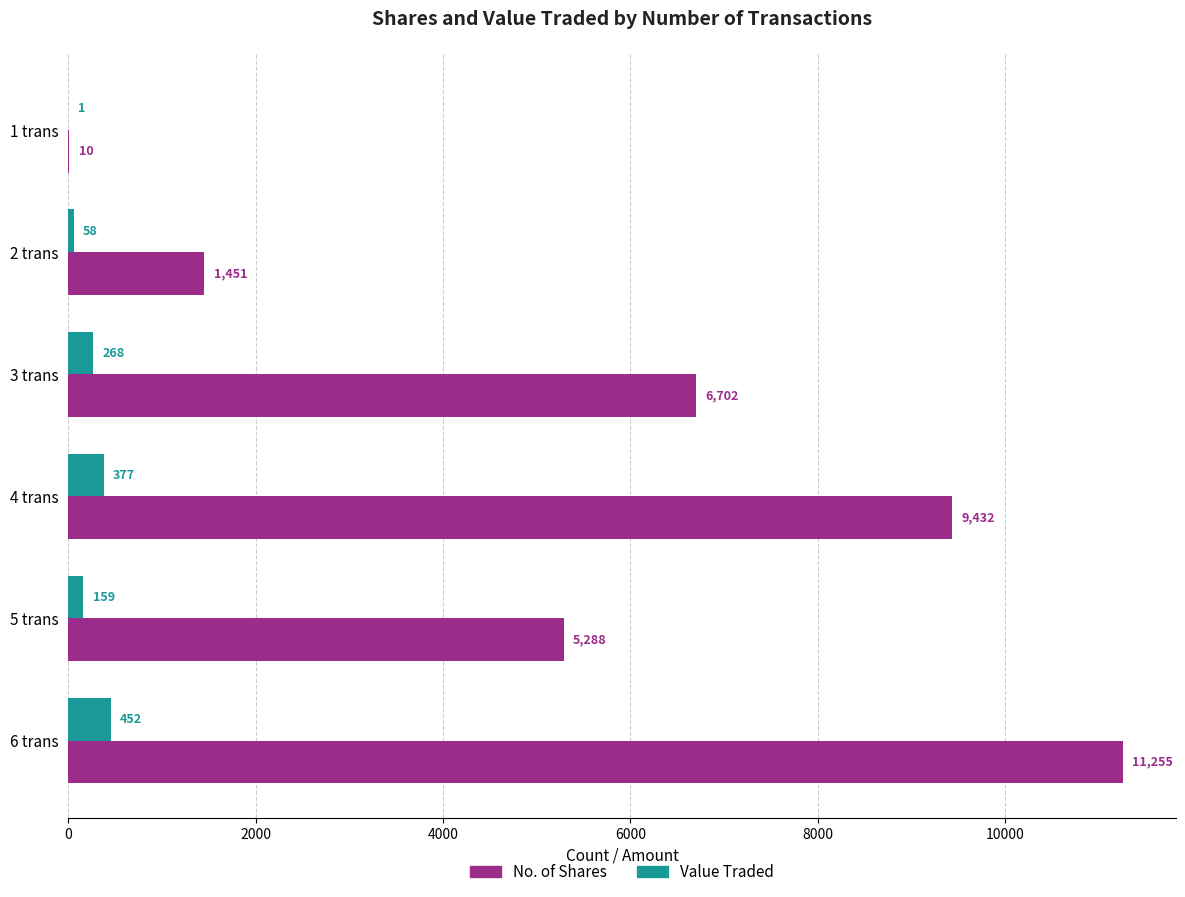

What is the highest value of the Value Traded series?

452